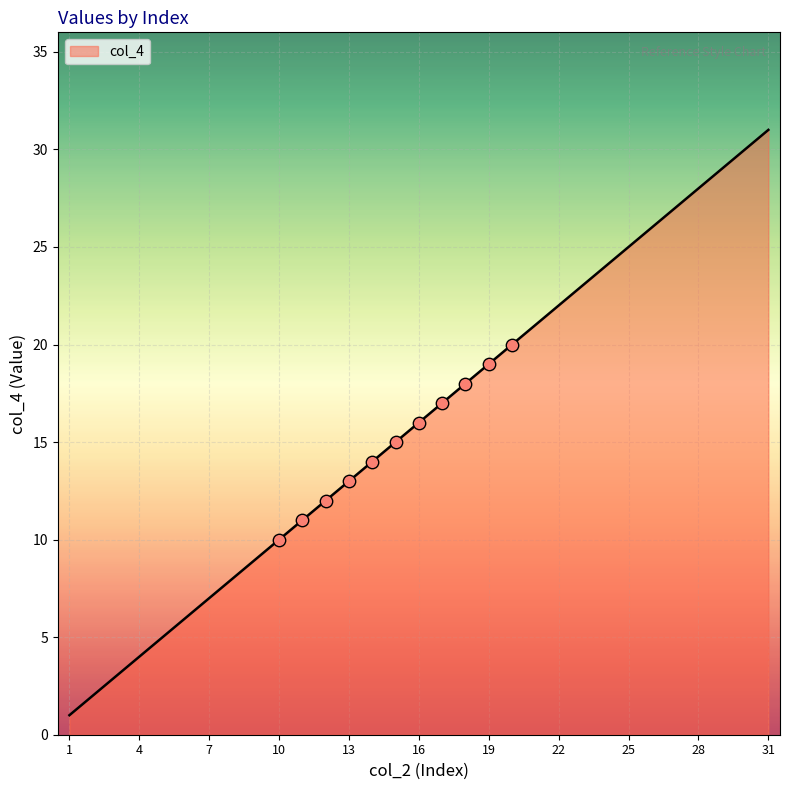

What is the difference between the maximum and minimum values?

30